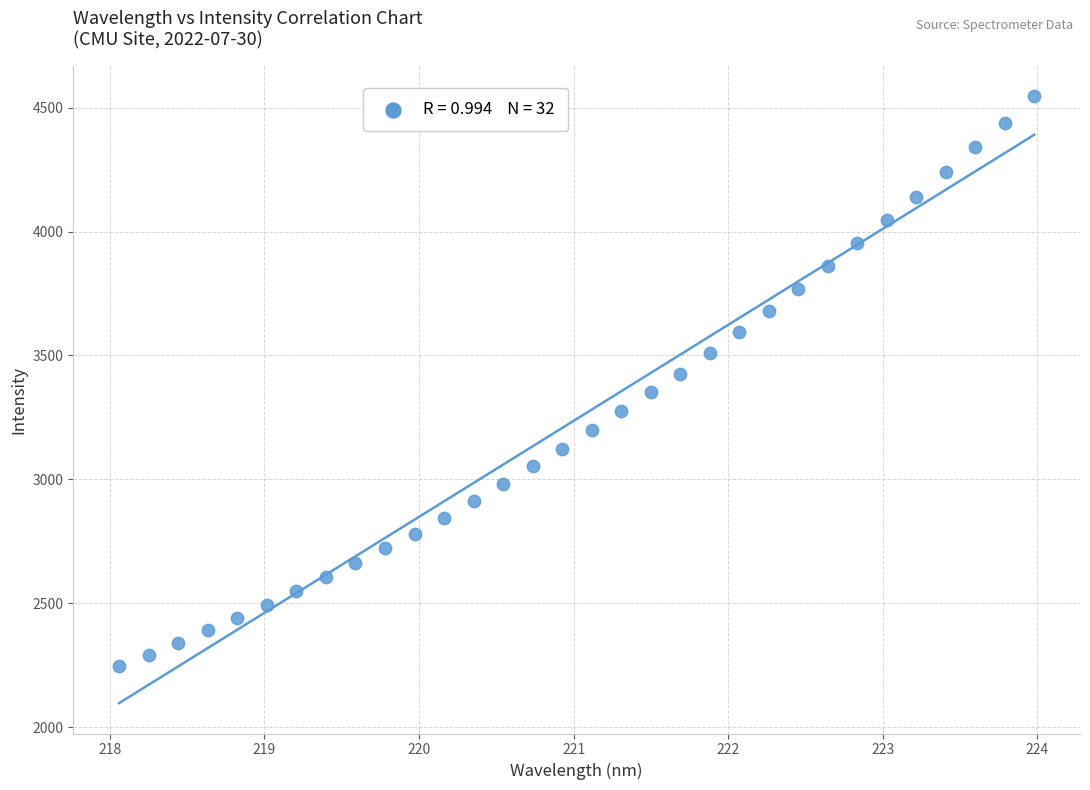

What is the range of X values (max minus min)?

5.9